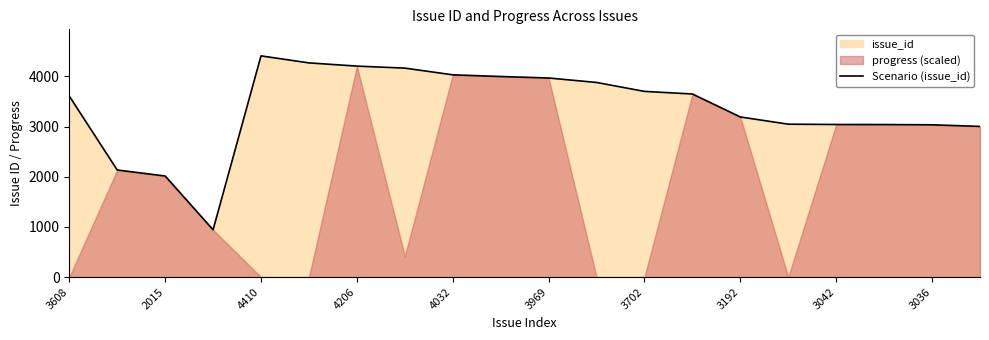

The Scenario (issue_id) series shows 6162 at 3702. True or false?

False